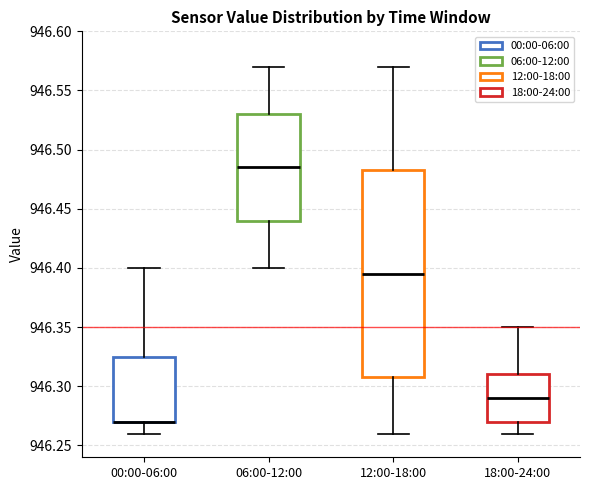

Comparing the boxes themselves (not the whiskers), which one is the tallest?

12:00-18:00